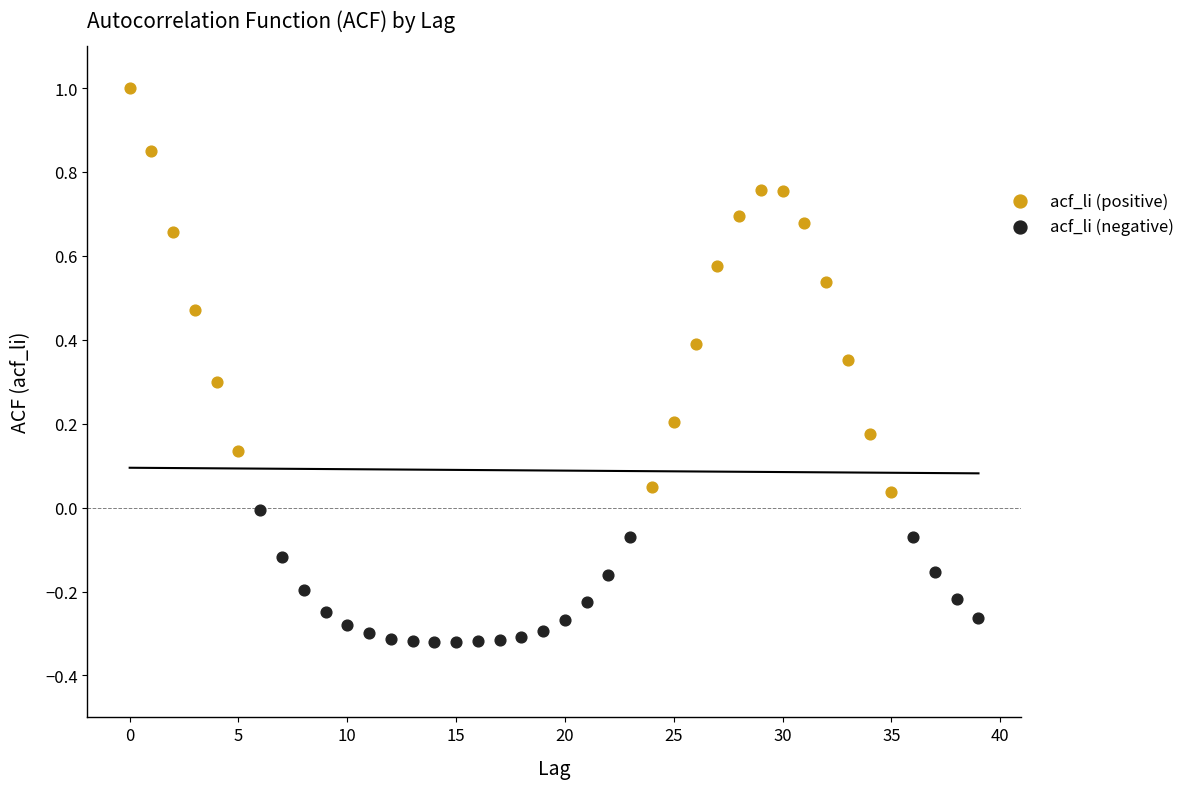

Which series reaches the maximum Y coordinate?

acf_li (positive)